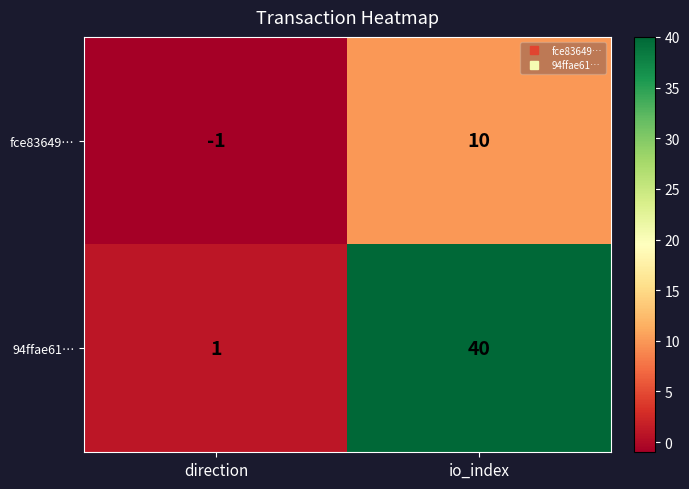

Which category has the highest value across all series?

io_index